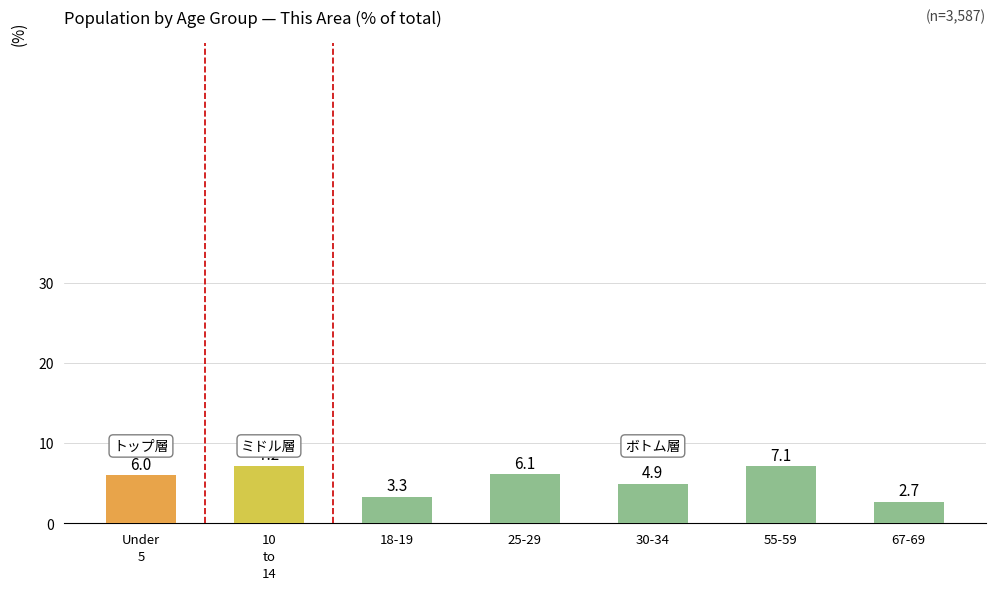

Rank the categories by value from highest to lowest.

10
to
14, 55-59, 25-29, Under
5, 30-34, 18-19, 67-69